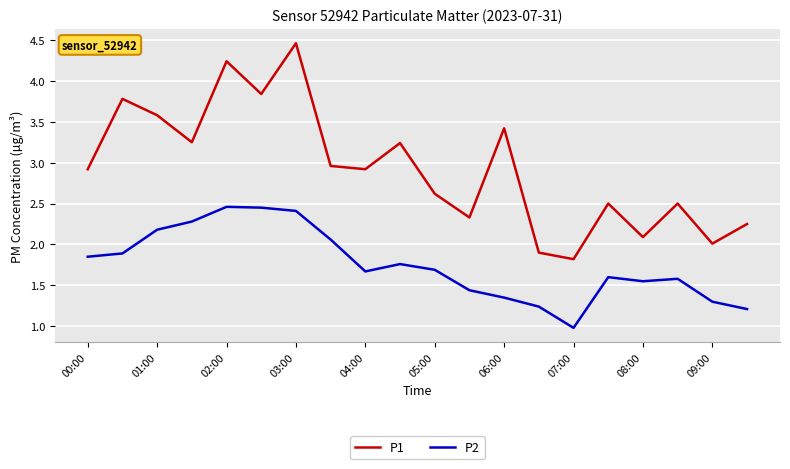

True or false: P2 and P1 intersect in this chart.

False